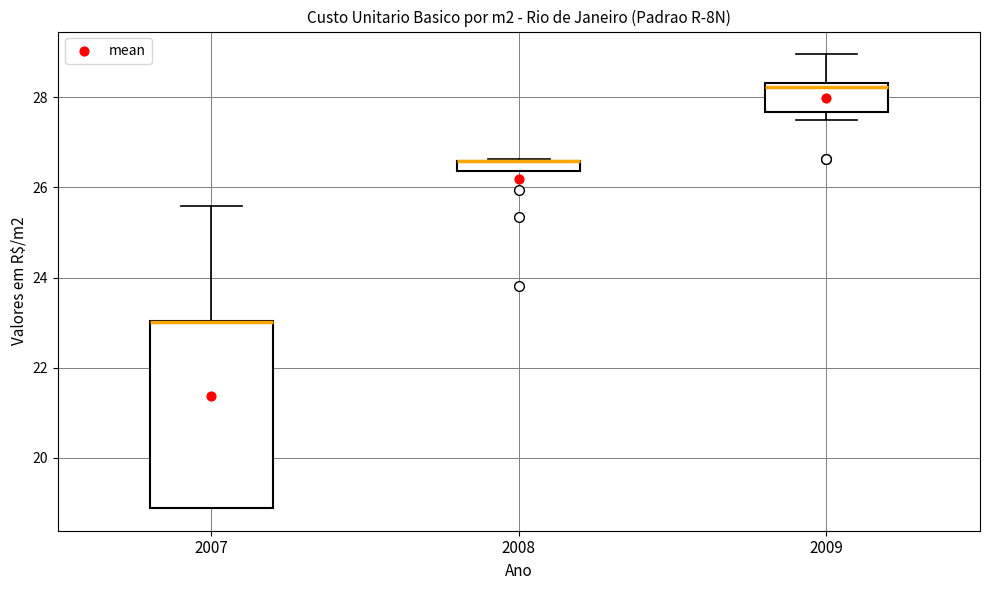

Comparing the boxes themselves (not the whiskers), which one is the tallest?

2007